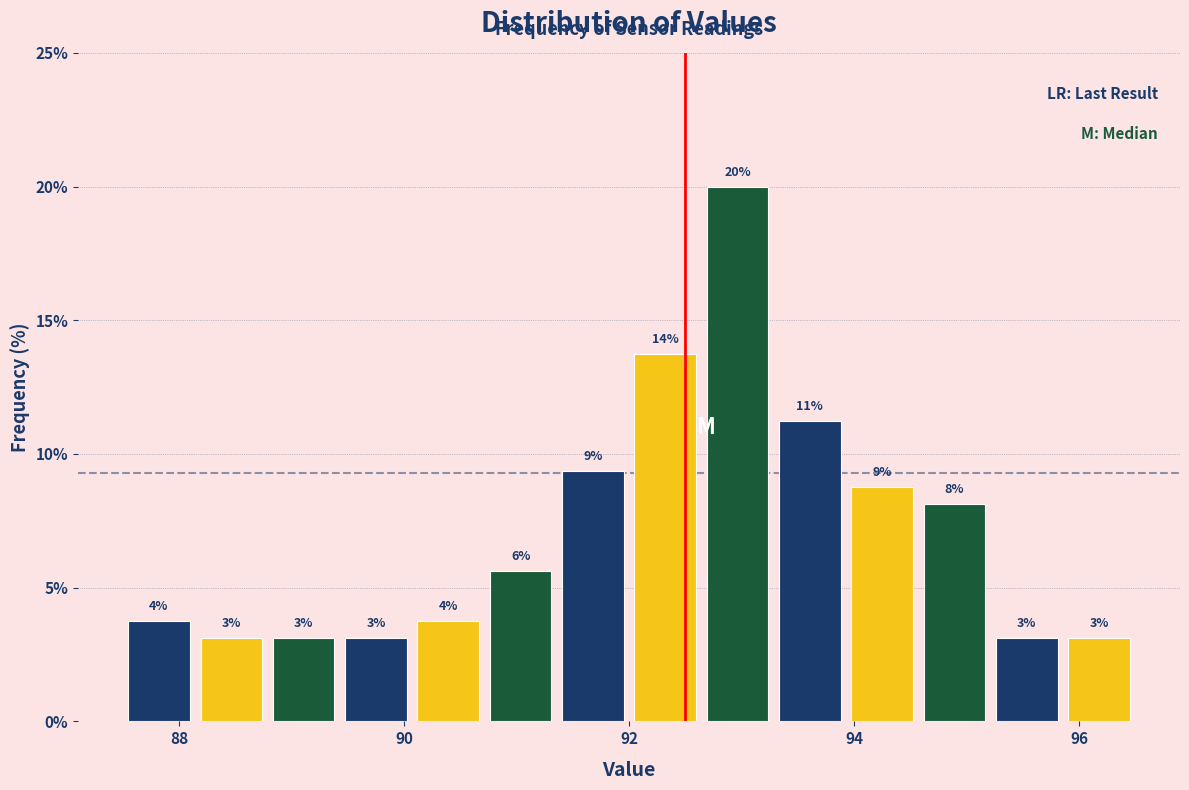

Read against the x-axis, roughly where is the centre of the tallest bar?

93.0